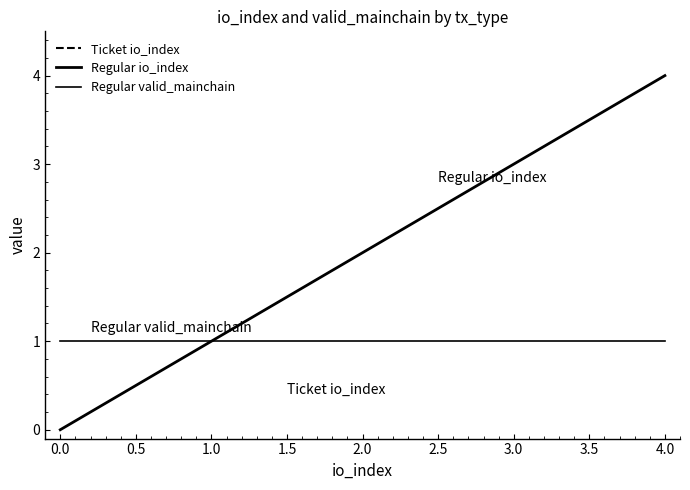

How many data points in Regular io_index are less than 2?

2